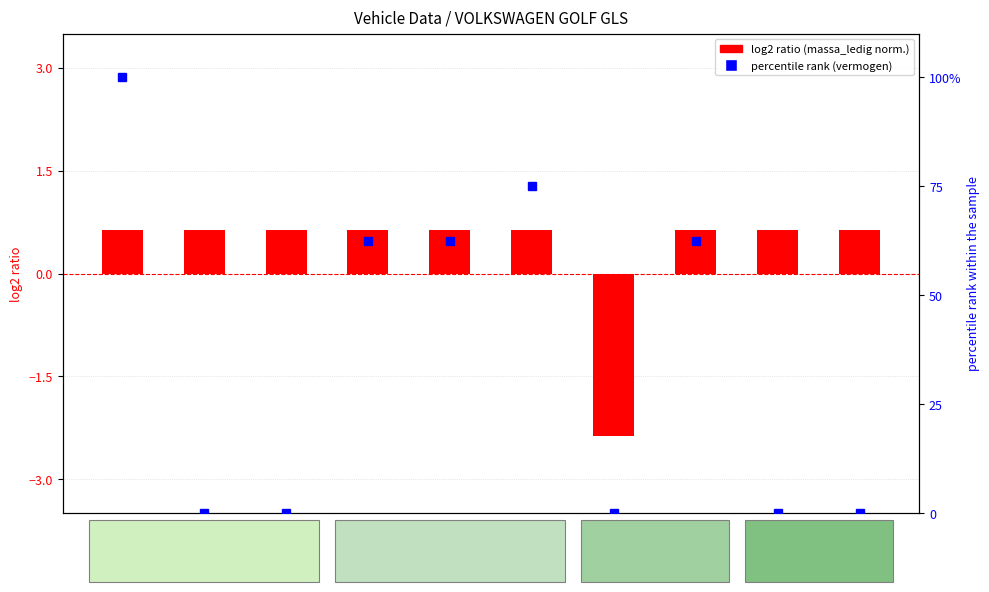

What are all the series names shown in the legend?

log2 ratio (massa_ledig norm.), percentile rank (vermogen)